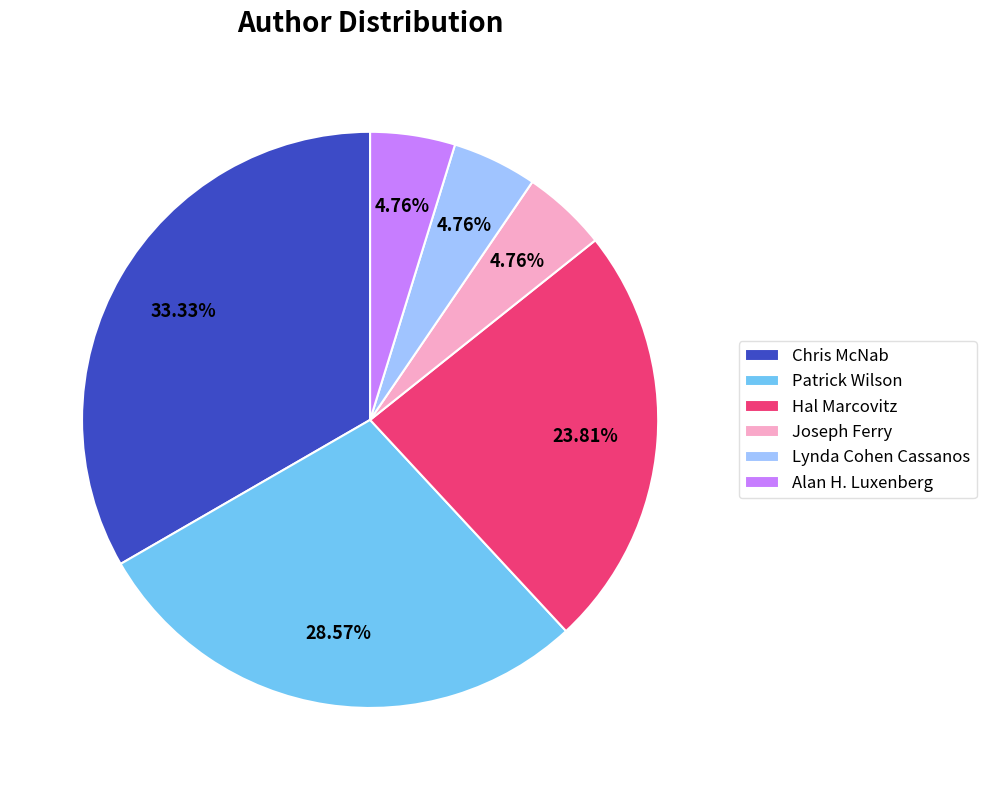

Do Patrick Wilson and Joseph Ferry together represent more than half of the pie?

No